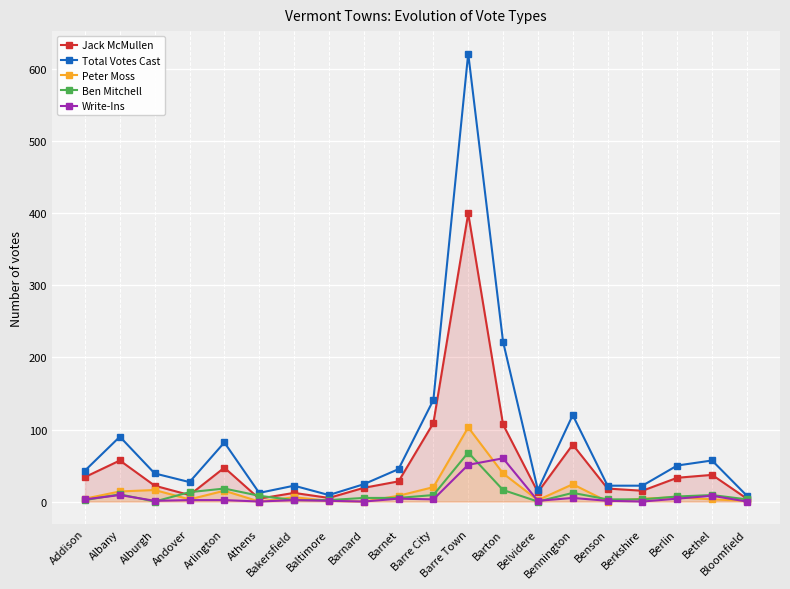

True or false: Total Votes Cast and Ben Mitchell intersect in this chart.

False